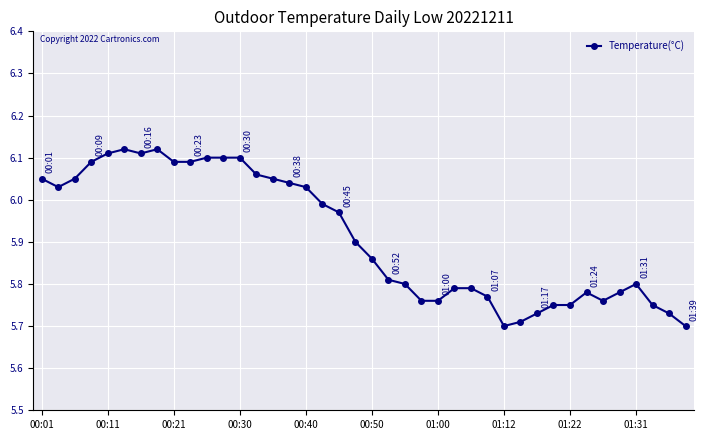

What is the sum of all values?

236.5